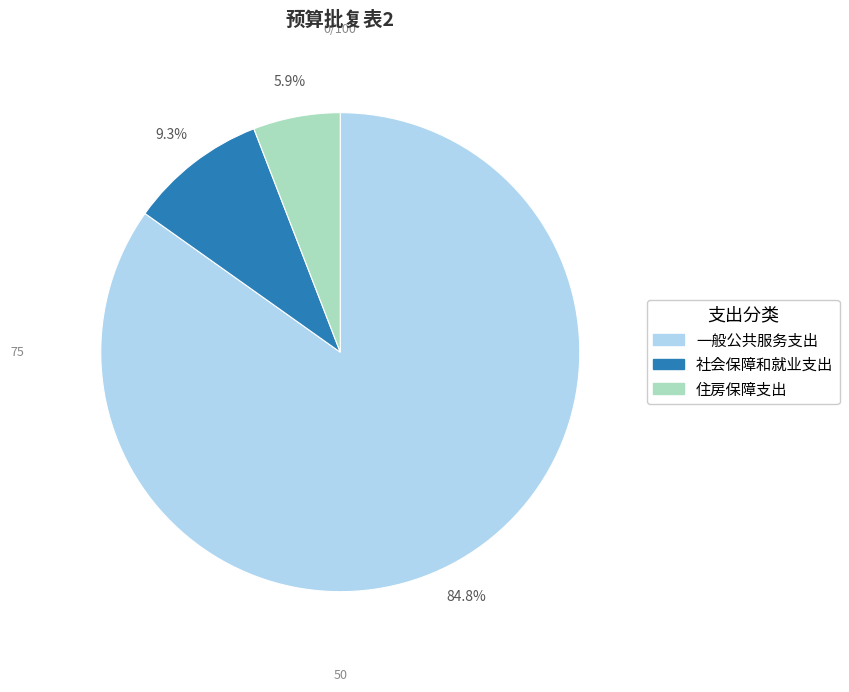

Count the number of slices in the pie.

3